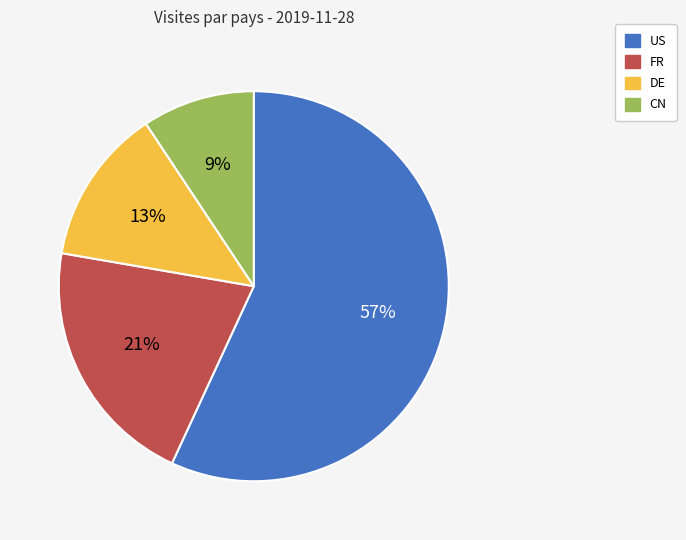

Which slice is the largest?

US